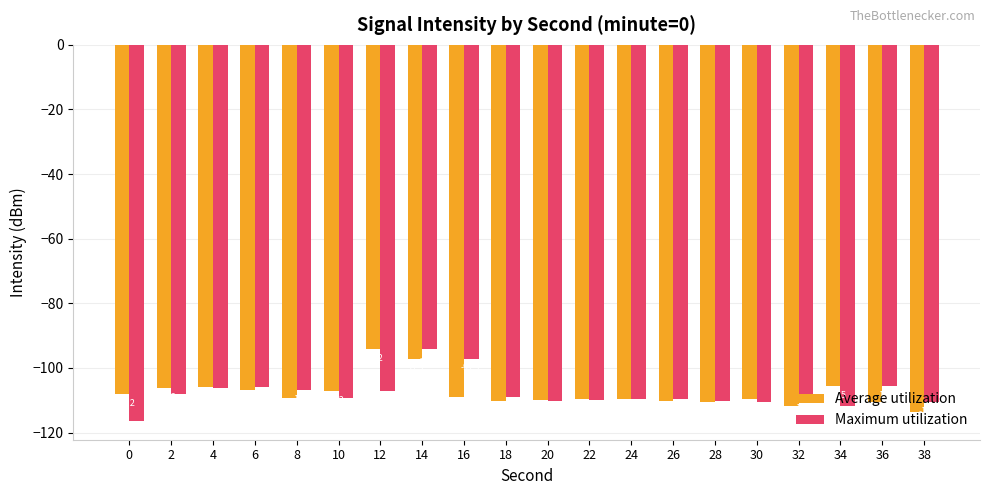

How many data points in Average utilization are less than -109?

12